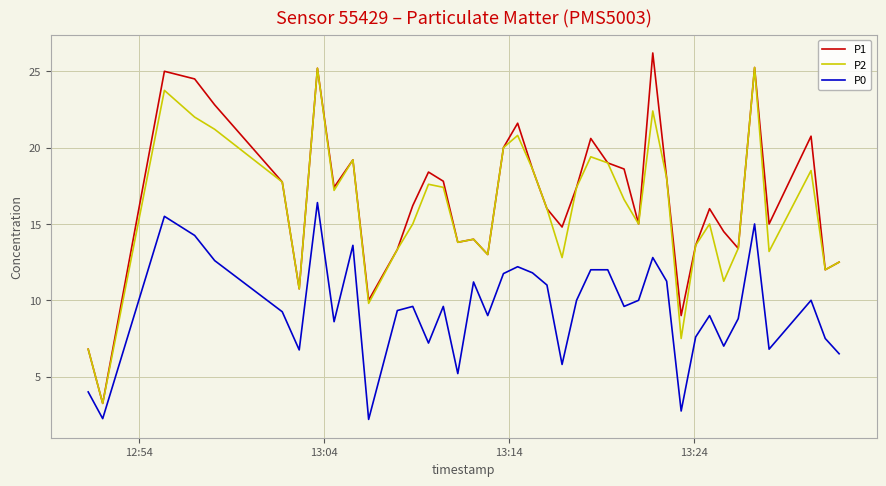

Which series has the largest range (max minus min)?

P1